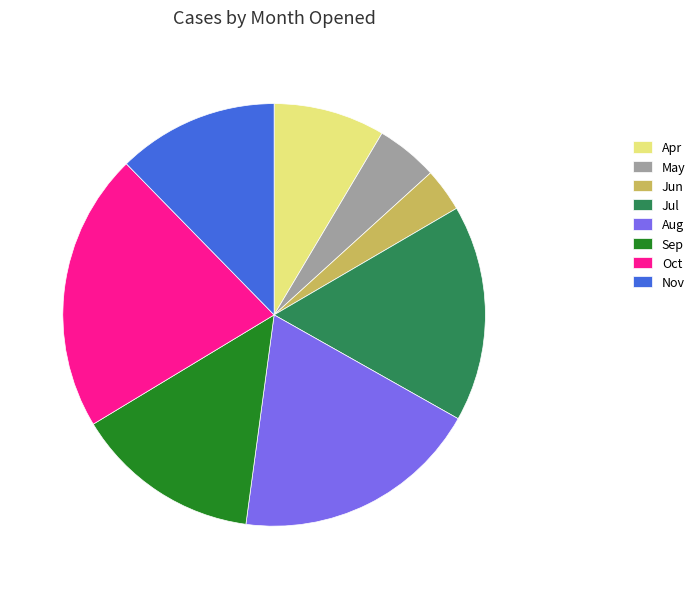

What is the ratio of the value at Nov to the value at May?

2.6